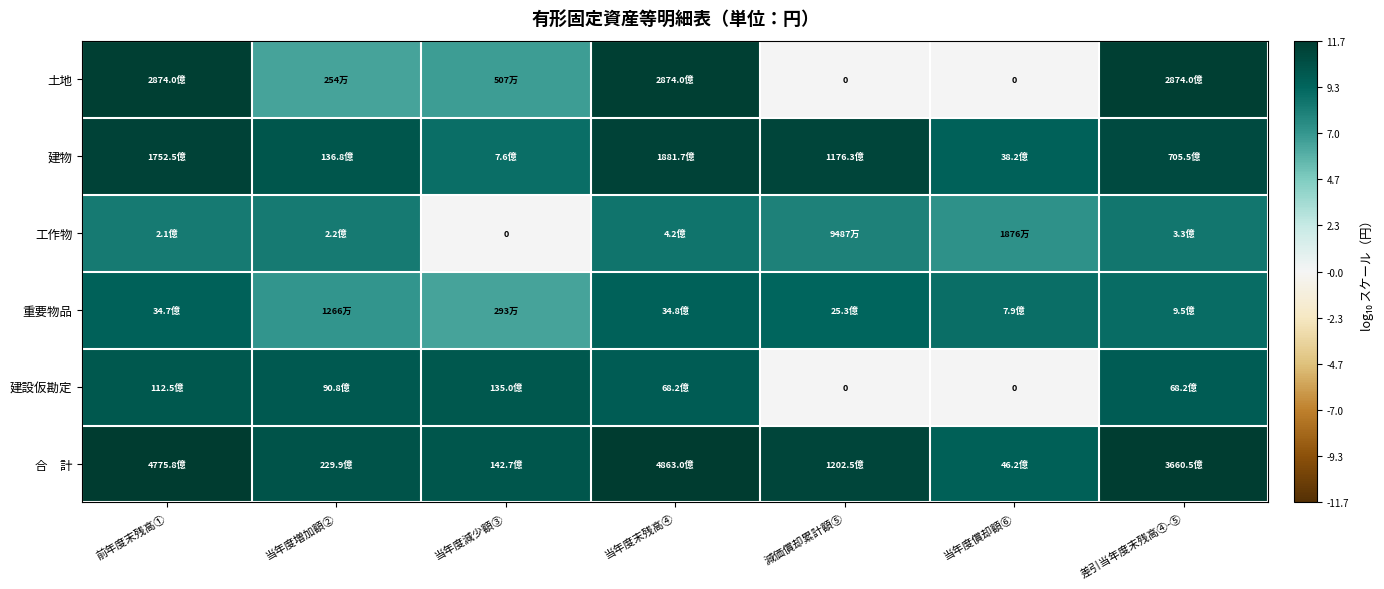

The 建物 series shows 3.5 at 当年度増加額②. True or false?

False